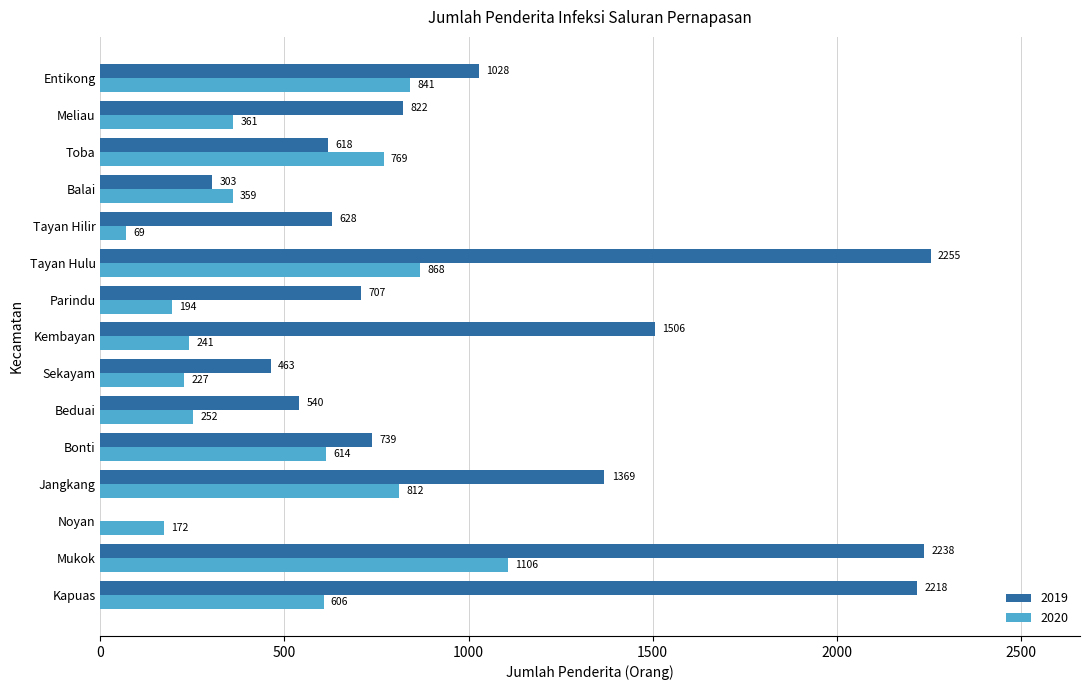

Which series changed the most between Kembayan and Entikong?

2020